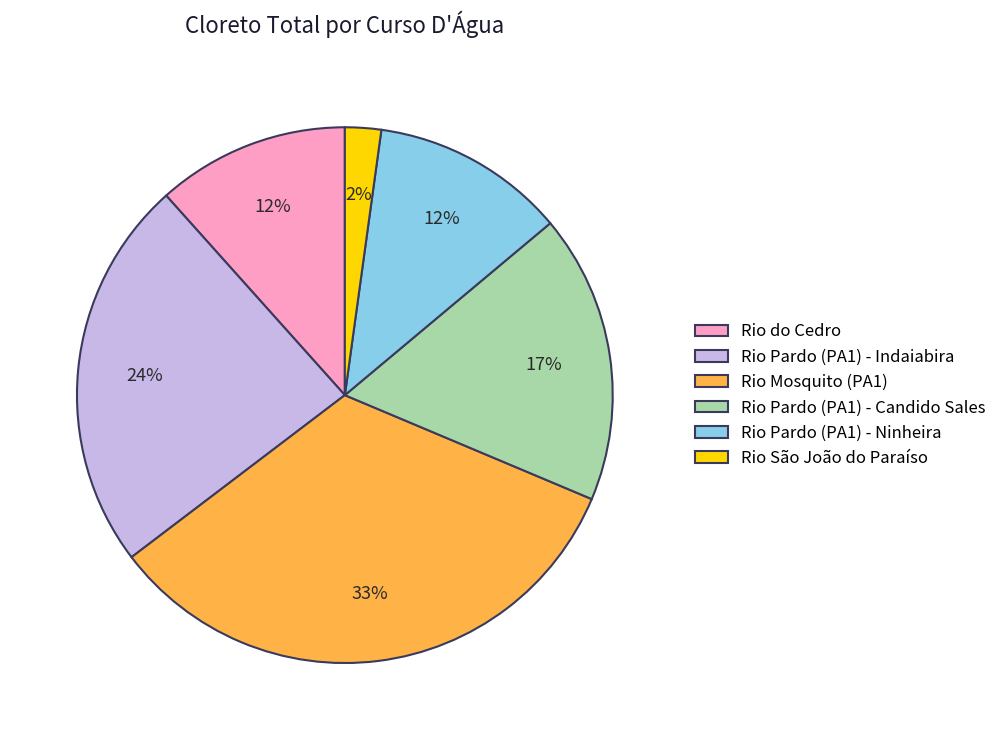

The Rio do Cedro slice represents 1% of the pie. True or false?

False